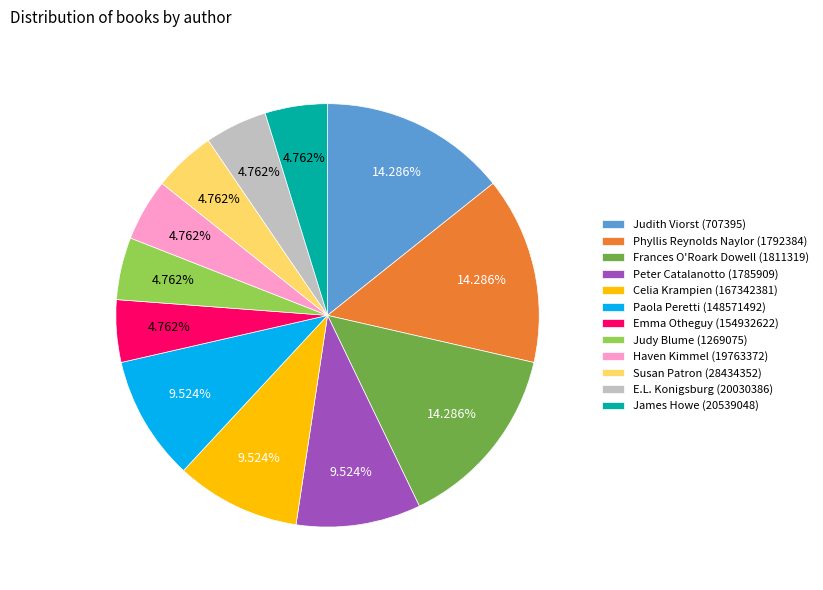

How many slices are in this pie chart?

12